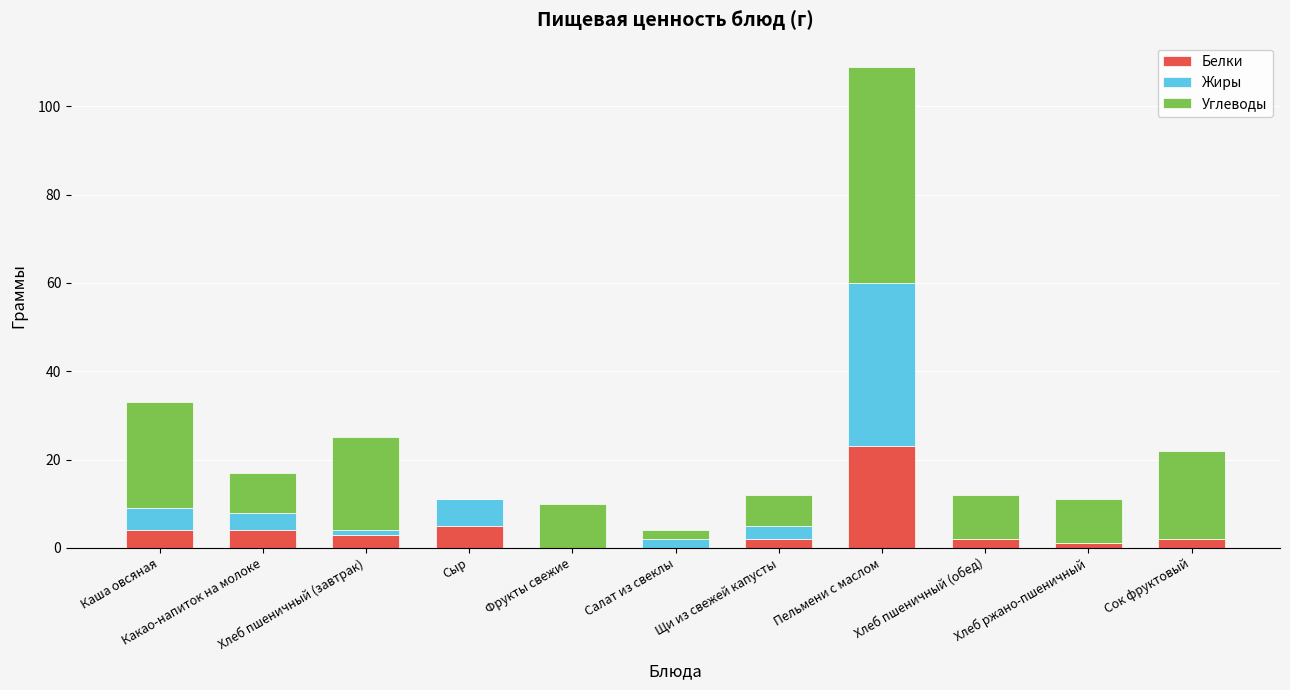

What is the maximum value for Белки?

23